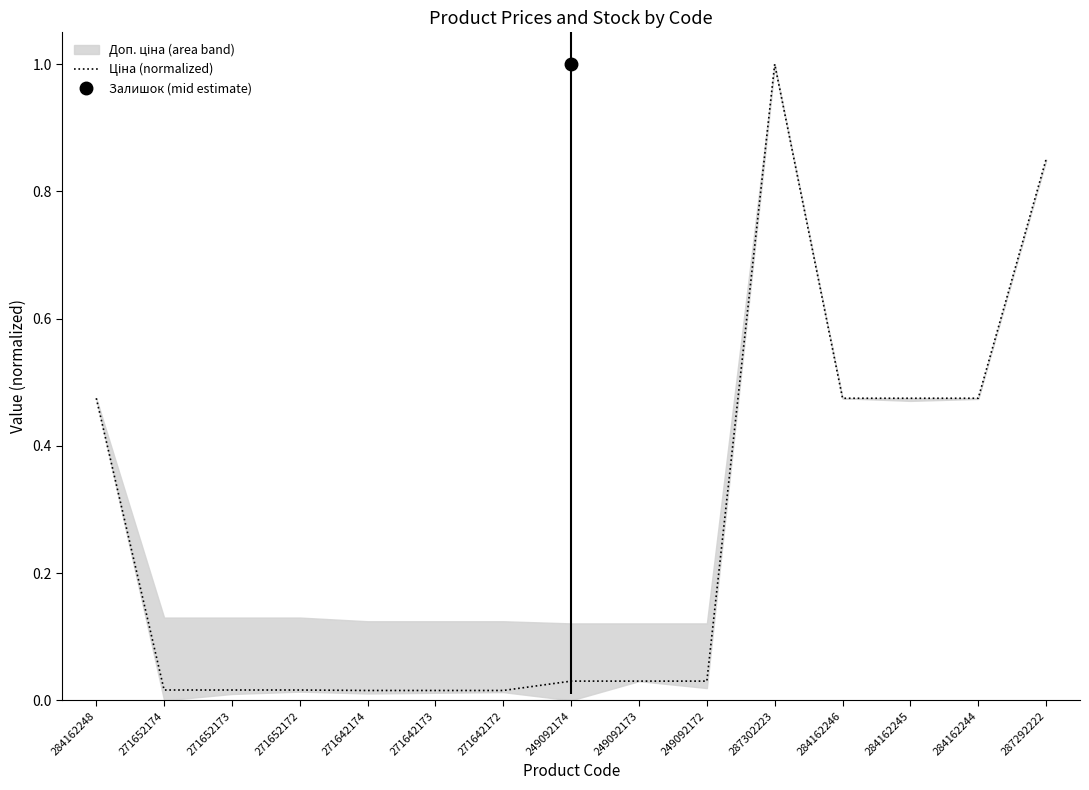

What position from the left is 271642174?

5